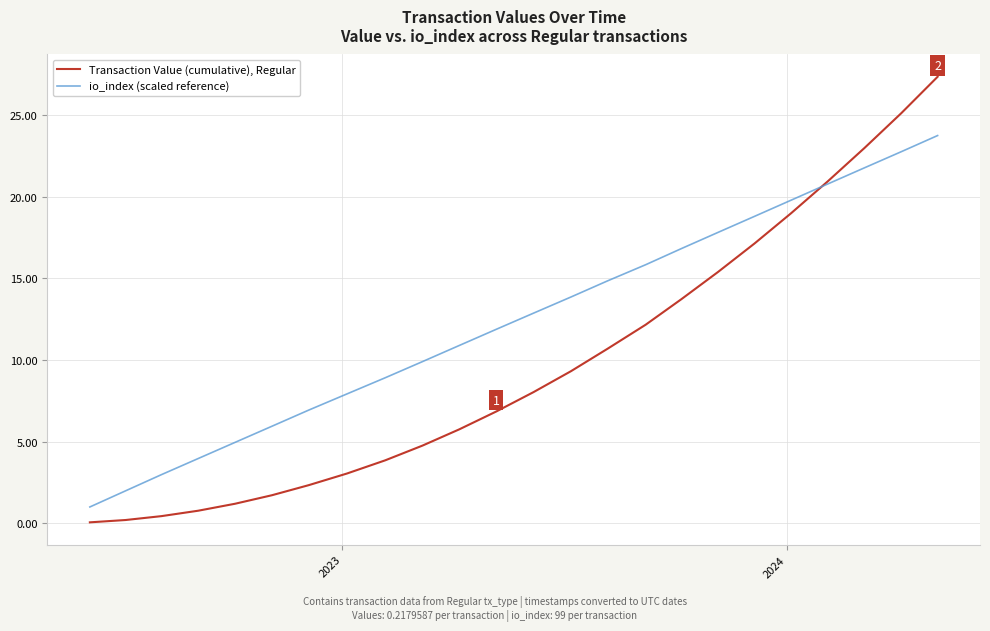

Does the chart display data point markers on the line(s)?

No